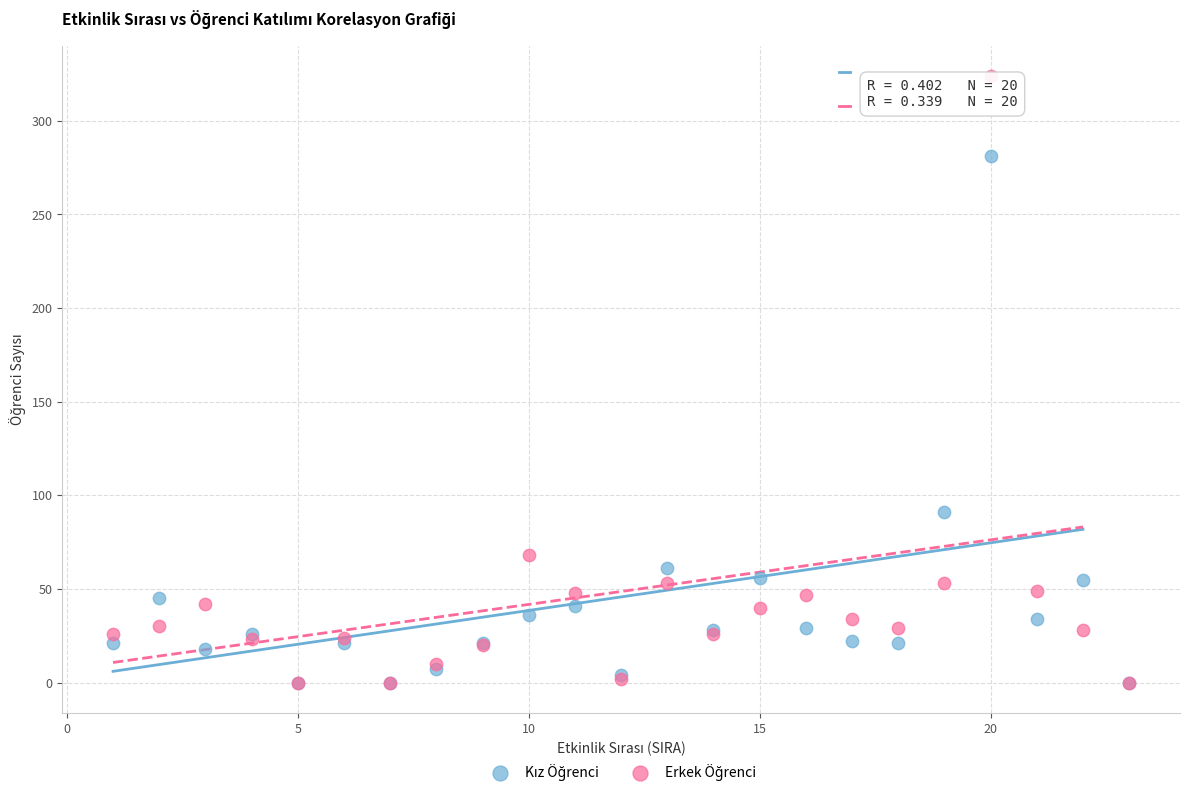

Across all series, what Y value is closest to 162?

91